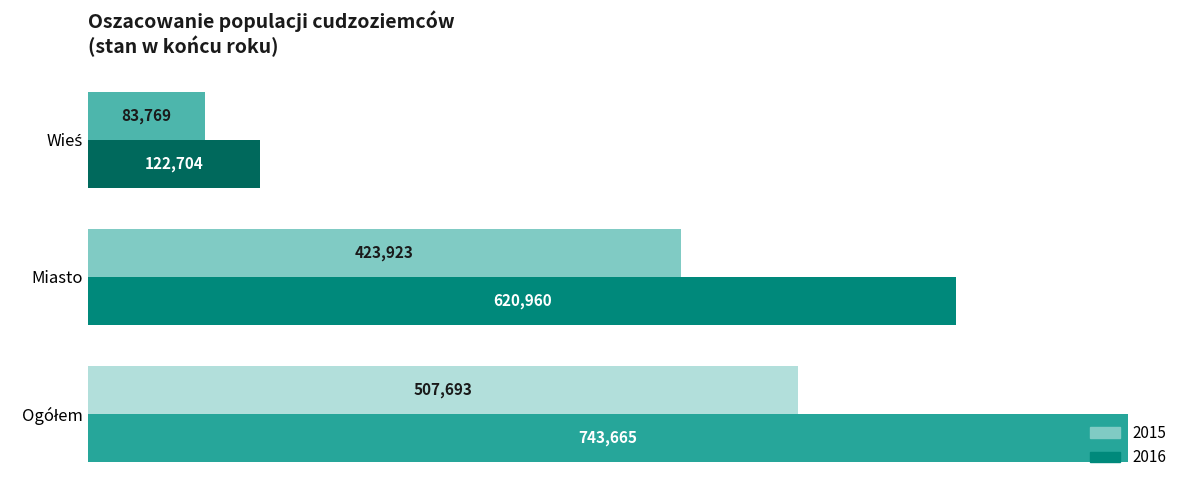

What is the difference between the maximum and minimum values in the 2015 series?

423924